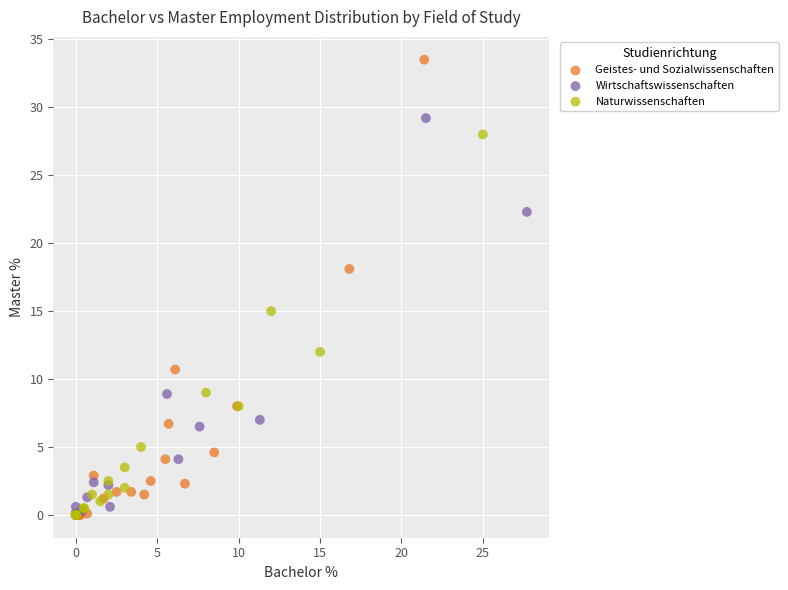

Which series reaches the maximum Y coordinate?

Geistes- und Sozialwissenschaften